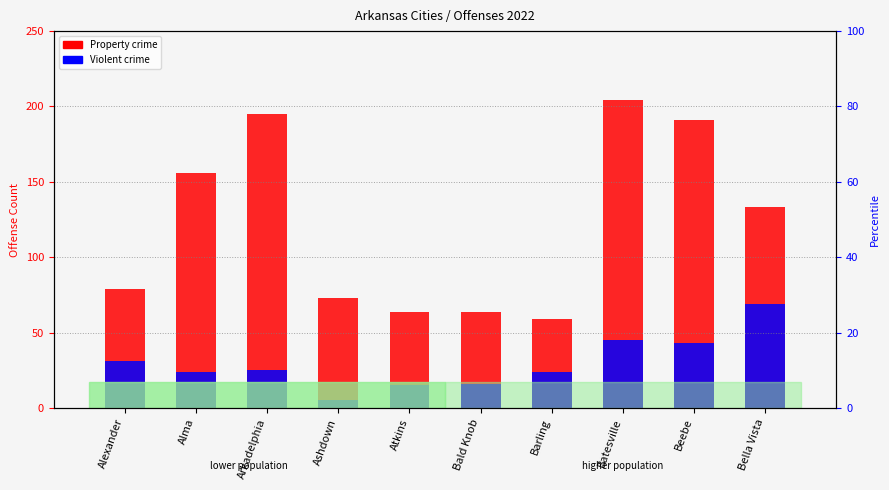

Rank the series by their maximum value, from highest to lowest.

Property crime, Violent crime